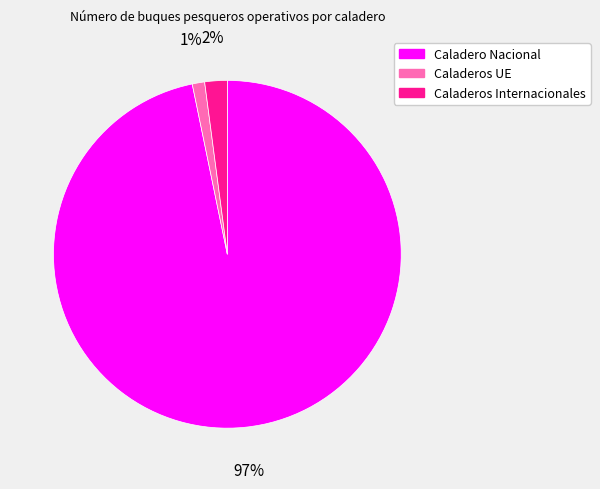

Which slice is the largest?

Caladero Nacional